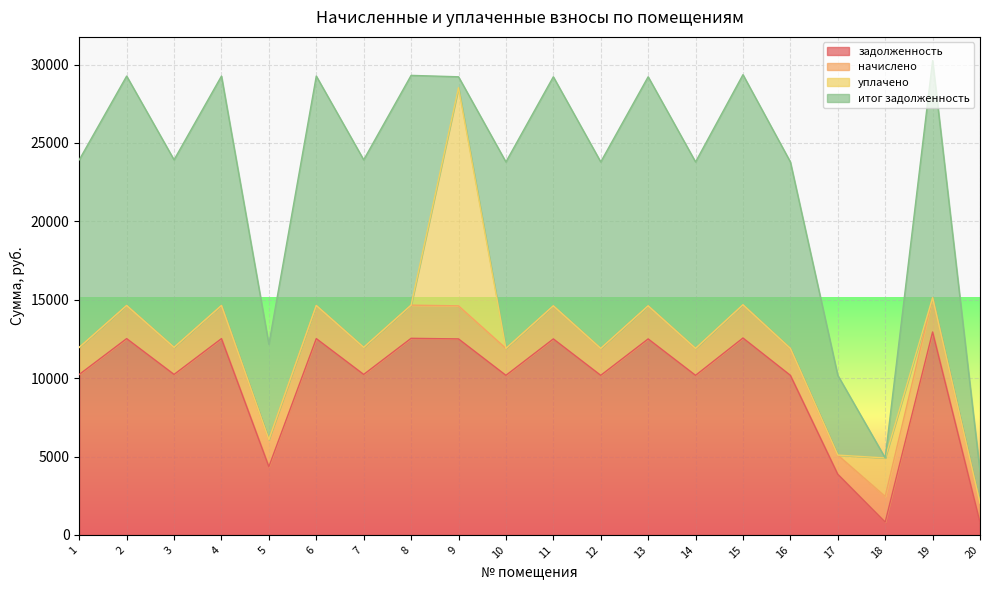

What is the sum of the начислено values at 10 and 19?

3901.0